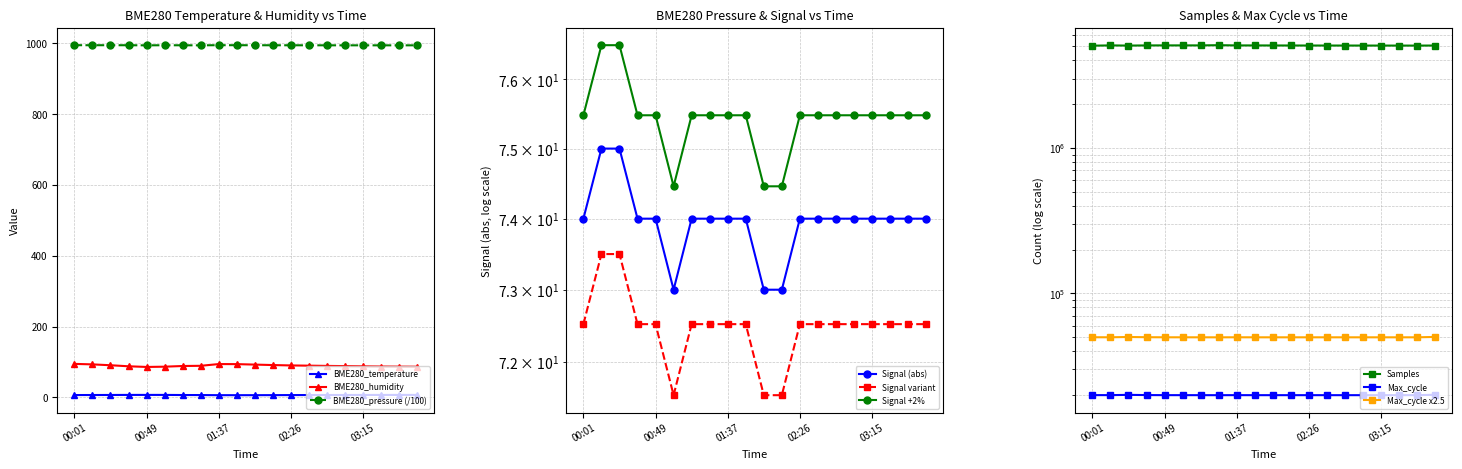

At which label does BME280_pressure reach its peak?

00:01